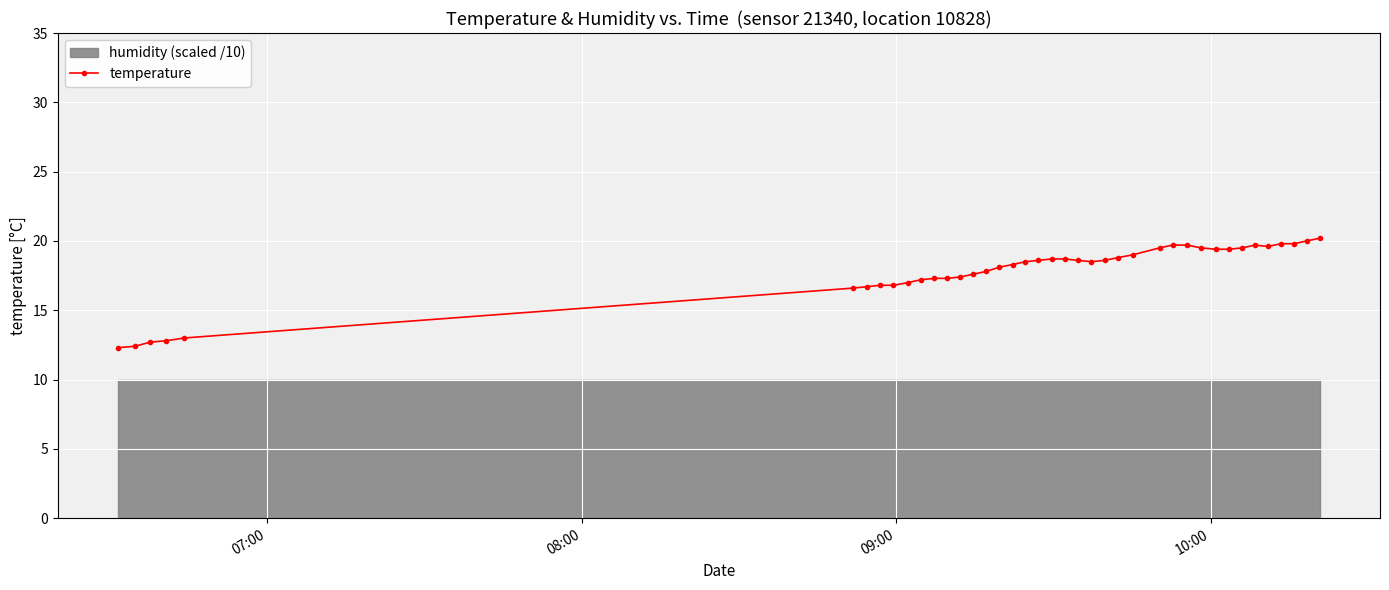

What is the value of the temperature point at the 24th from the left?

18.5